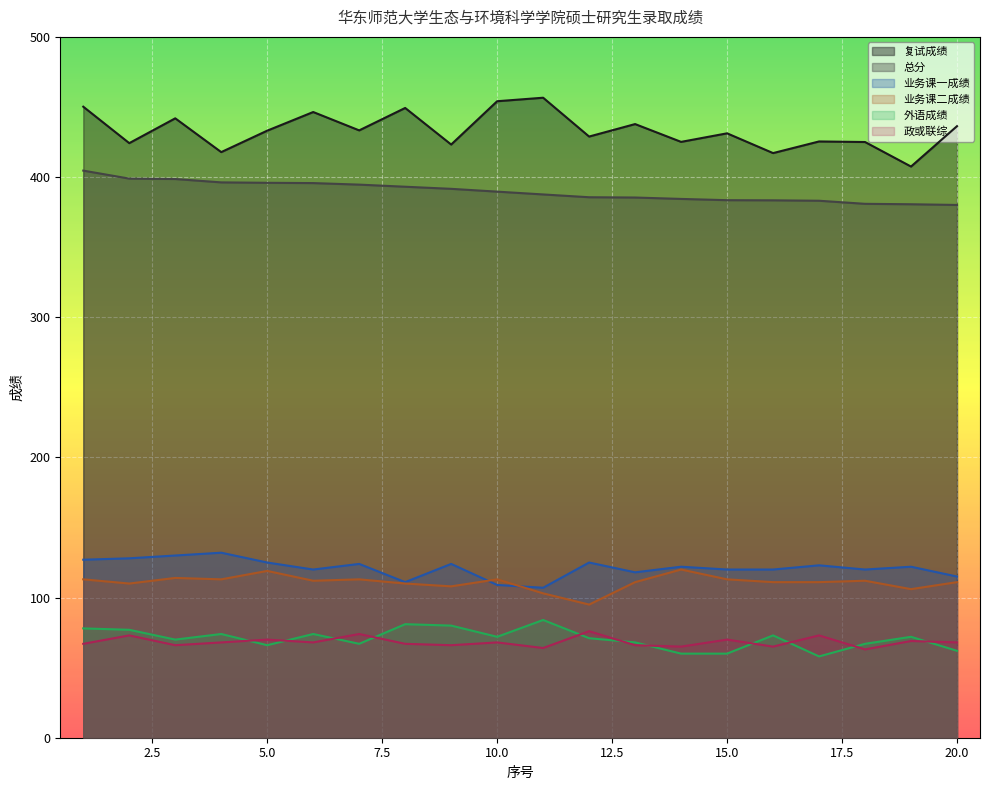

Between 6 and 4, which is larger?

6